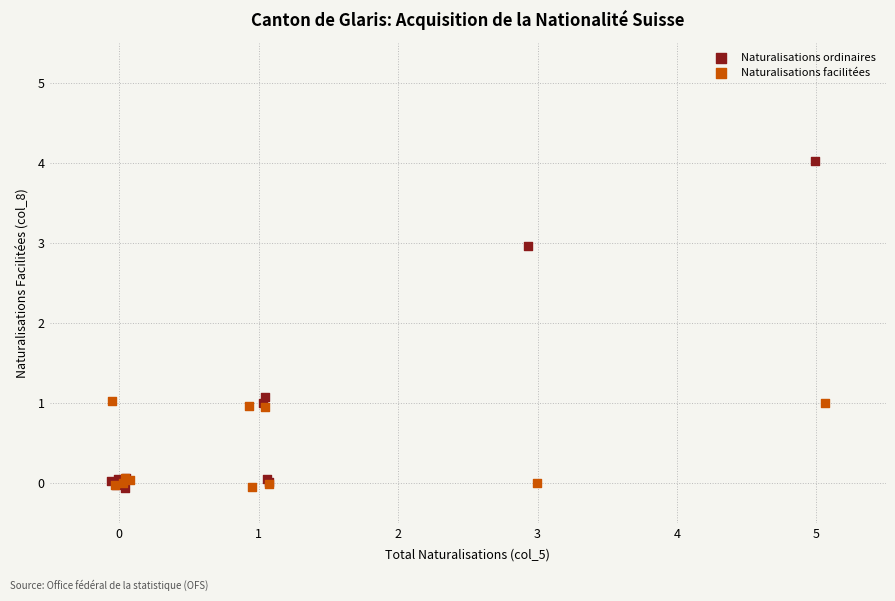

Which series has the largest Y range (max minus min)?

Naturalisations ordinaires